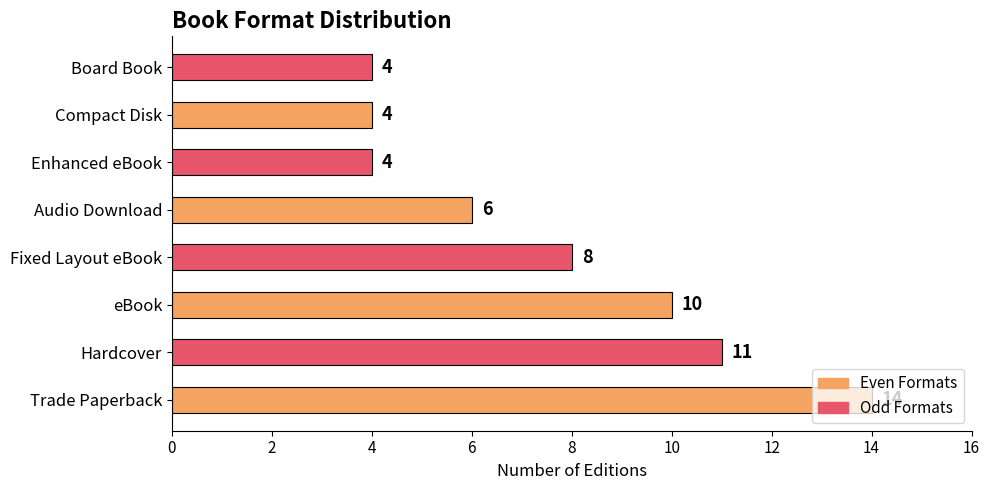

The value at Audio Download is 6. True or false?

True